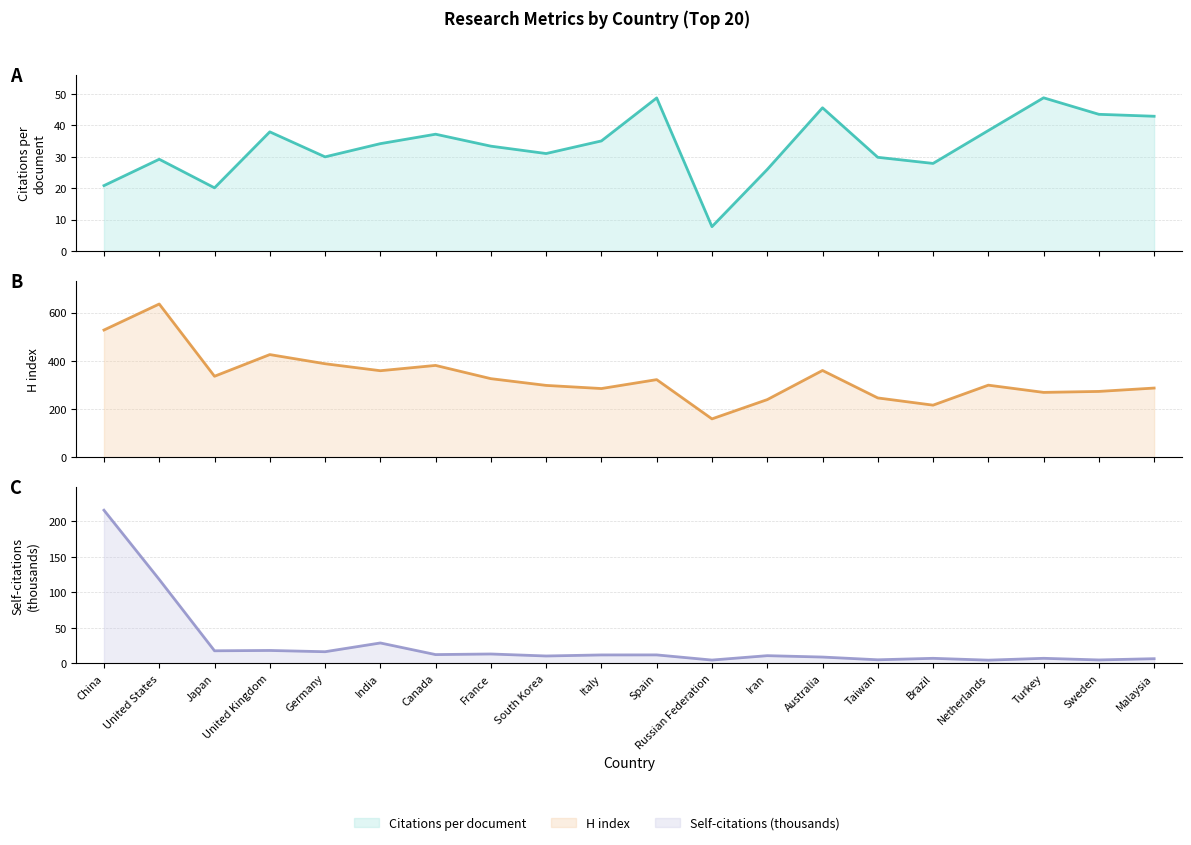

True or false: Citations per document (line) has a value of 45.6 at Australia.

True